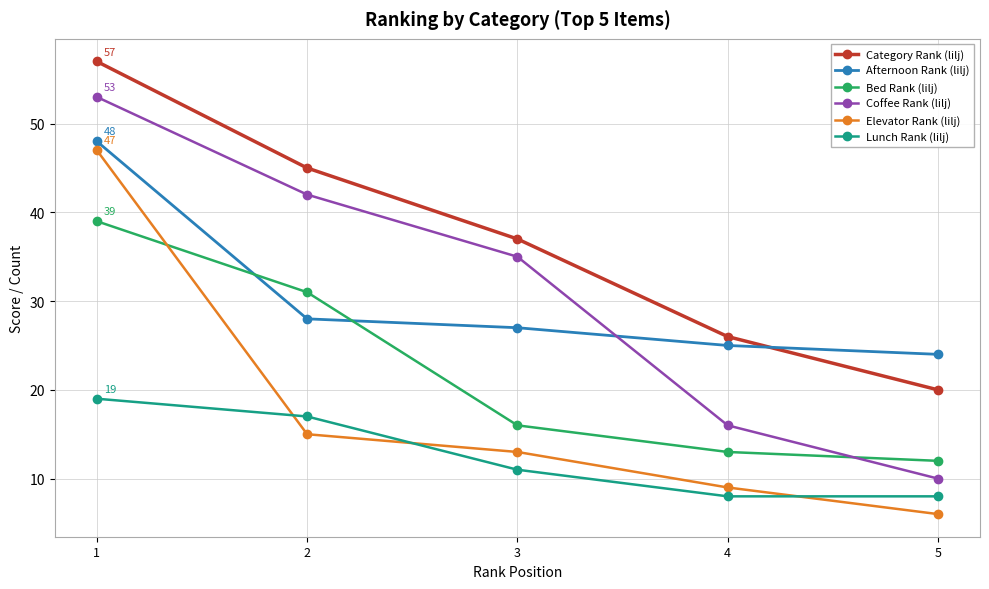

What is the spread (max minus min) of values at 3?

26